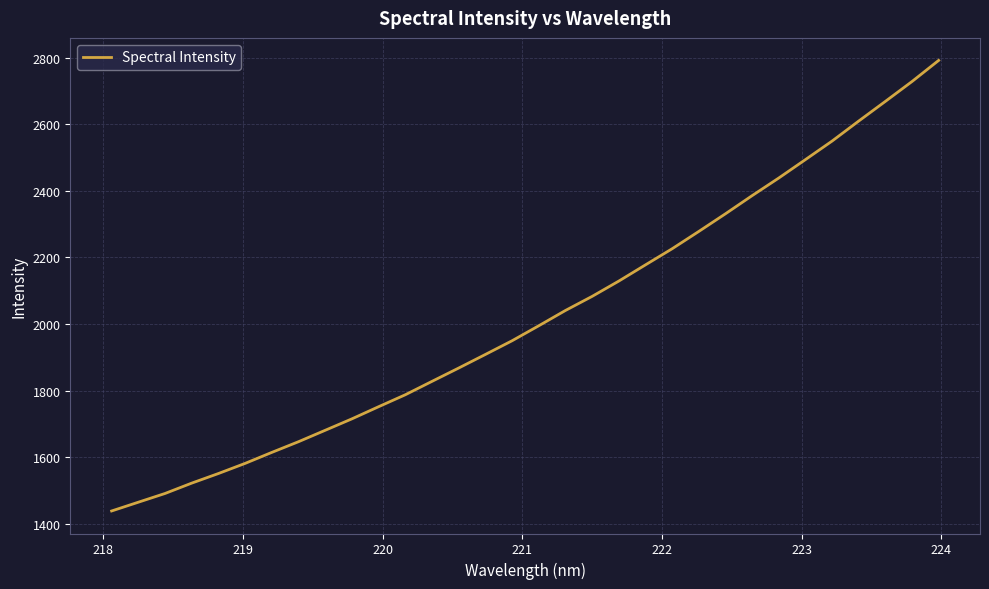

What is the difference between the maximum and minimum values?

1353.9